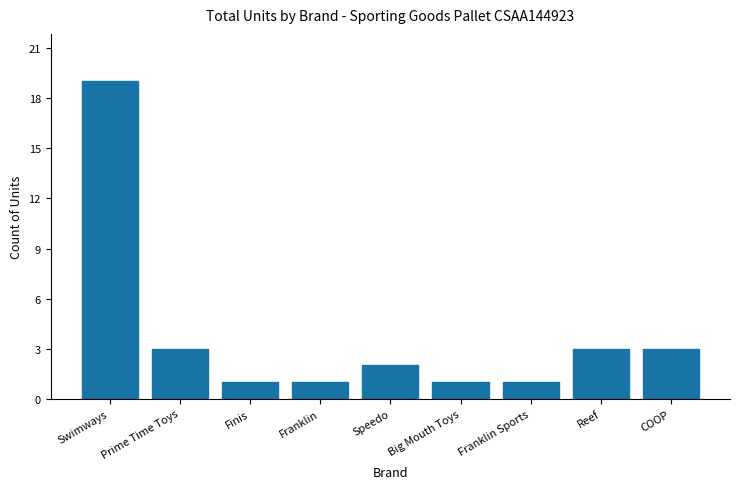

What is the sum of all values?

34